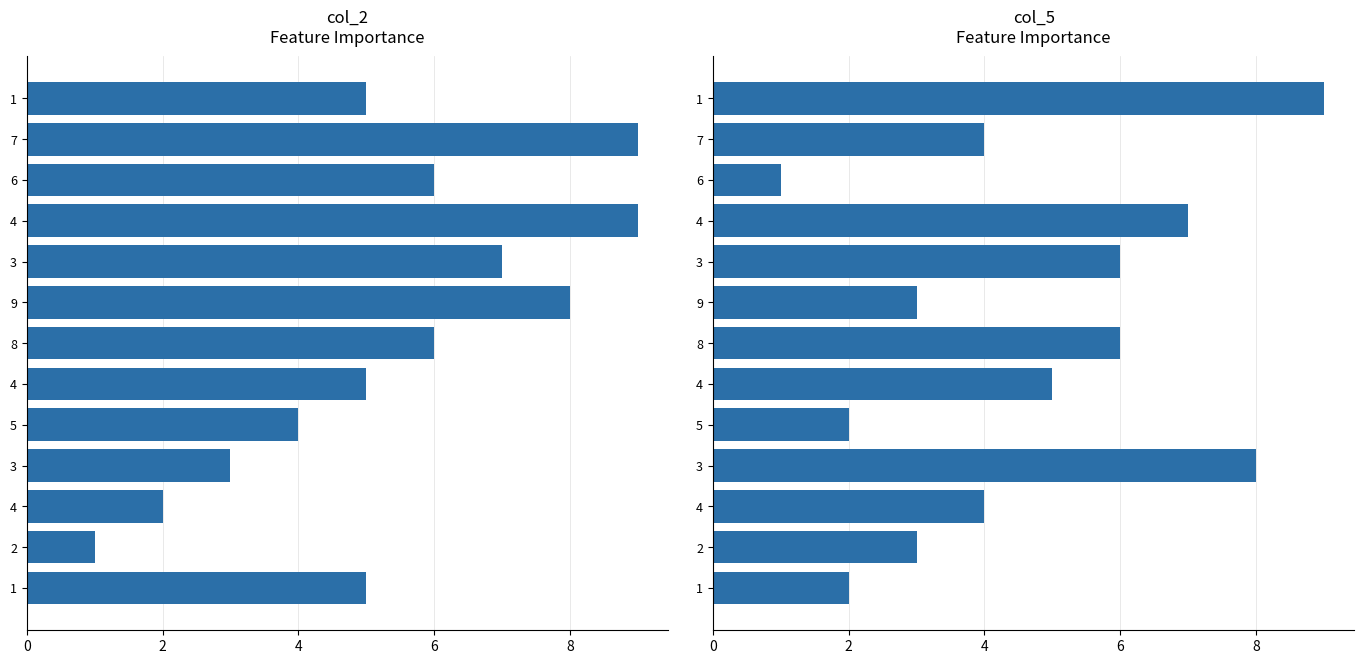

Rank the series by their average value, from highest to lowest.

col_2, col_5